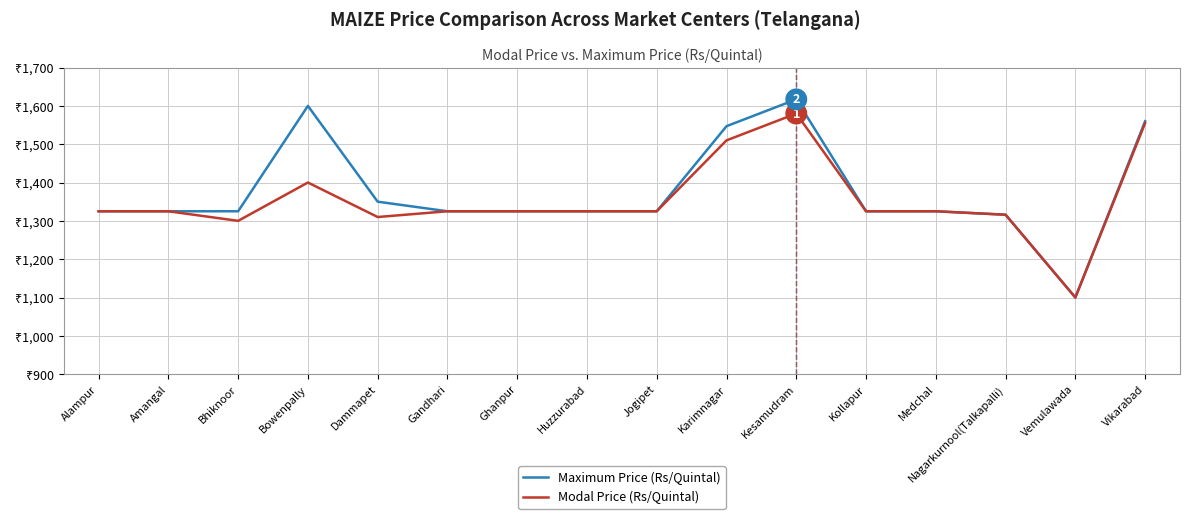

At which label does Maximum Price (Rs/Quintal) first exceed 1325?

Bowenpally